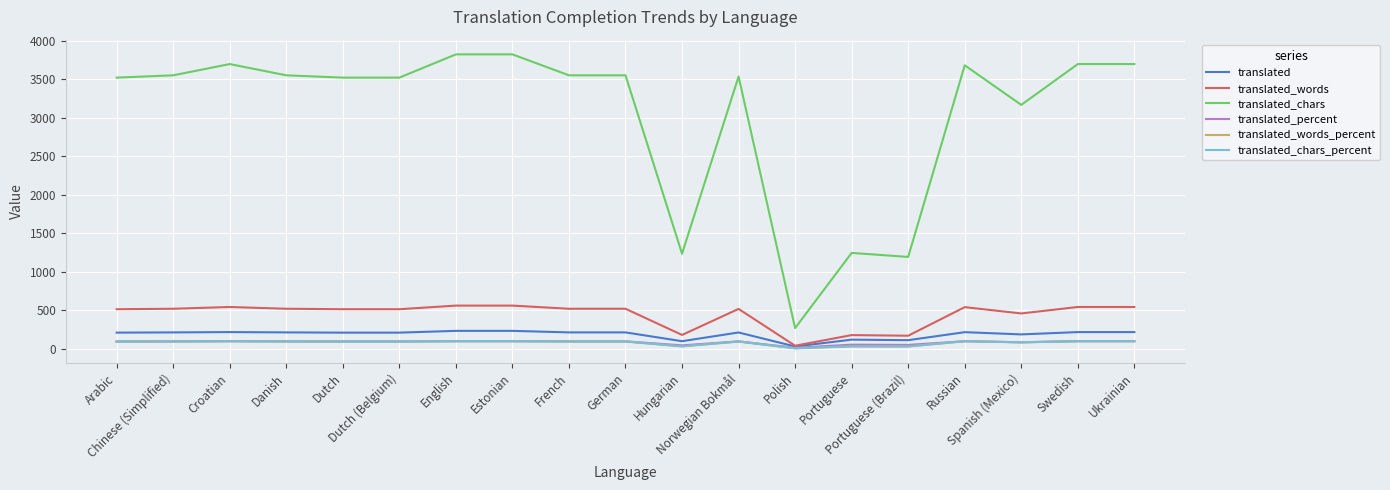

True or false: translated_percent has a value of 96.7 at Arabic.

True